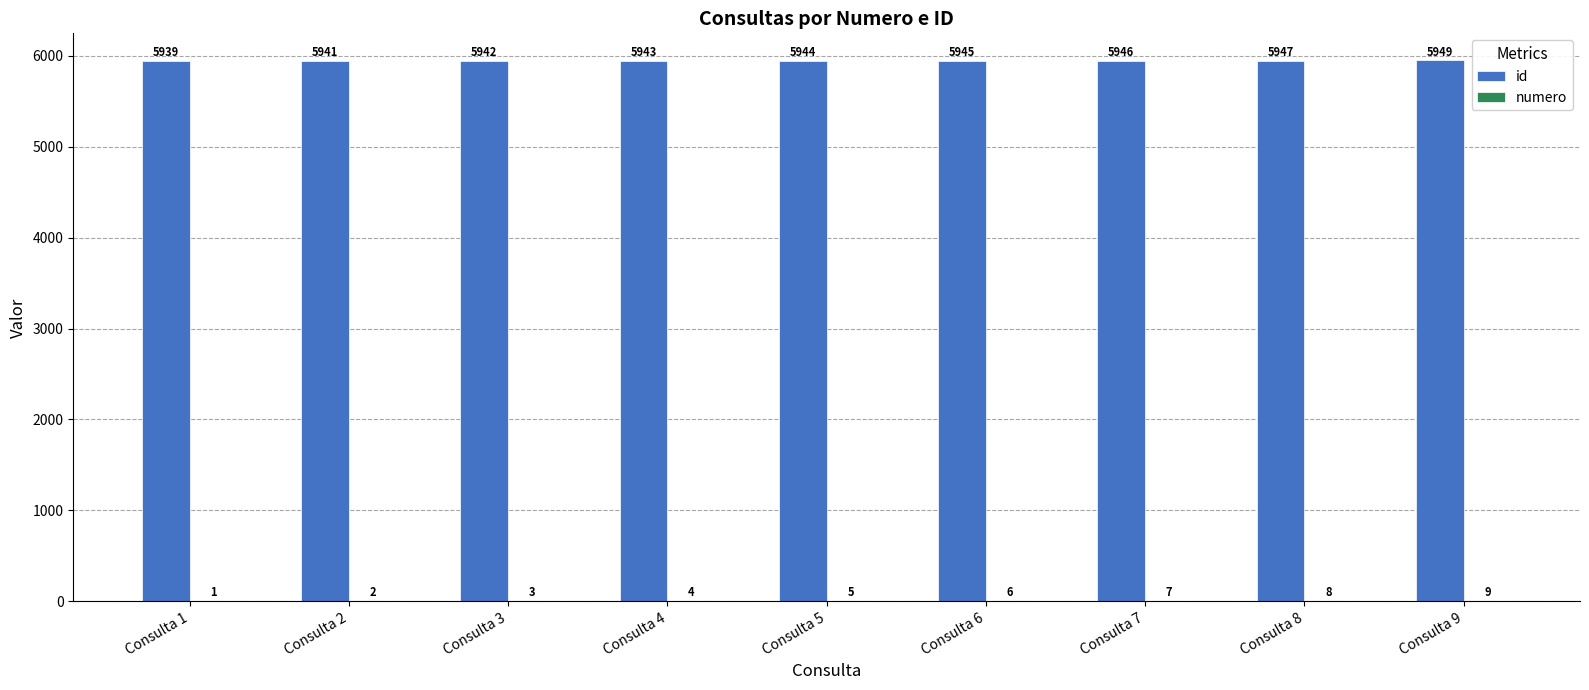

What is the maximum value shown in the chart?

5949